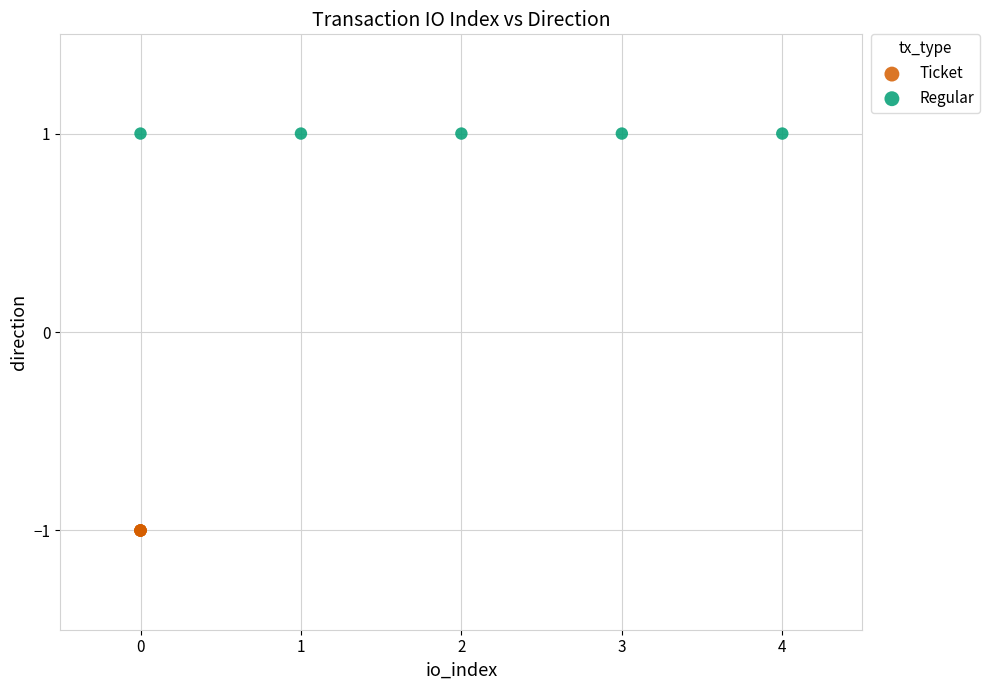

Which series contains the highest Y value?

Regular